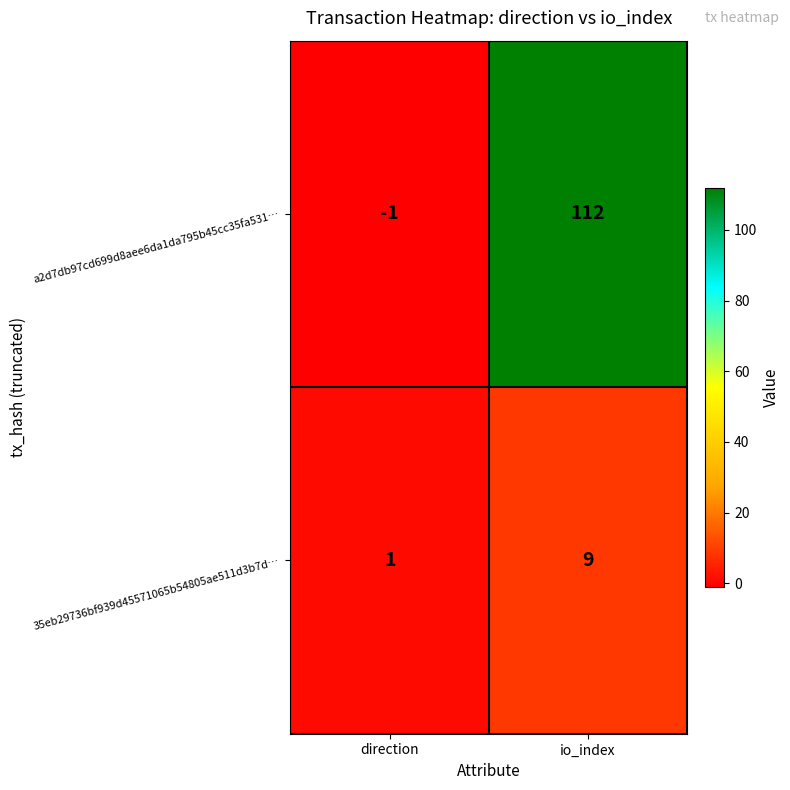

Reading left to right, list all the values displayed in this chart.

a2d7db97cd699d8aee6da1da795b45cc35fa531…: -1	112
35eb29736bf939d45571065b54805ae511d3b7d…: 1	9